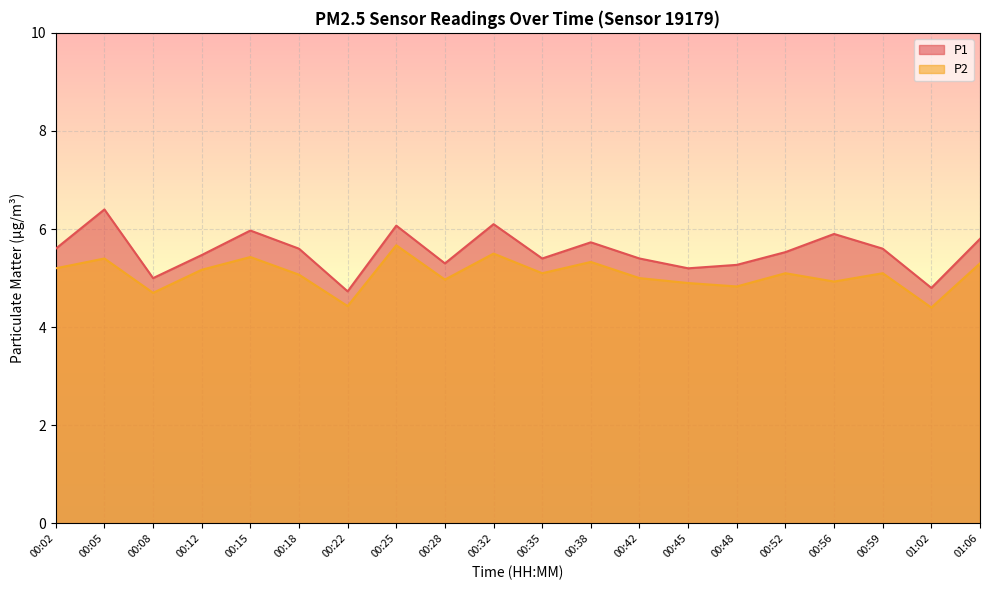

Reading left to right, list all the values displayed in this chart.

P1: 5.6	6.4	5.0	5.5	6.0	5.6	4.7	6.1	5.3	6.1	5.4	5.7	5.4	5.2	5.3	5.5	5.9	5.6	4.8	5.8
P2: 5.2	5.4	4.7	5.2	5.4	5.1	4.4	5.7	5.0	5.5	5.1	5.3	5.0	4.9	4.8	5.1	4.9	5.1	4.4	5.3